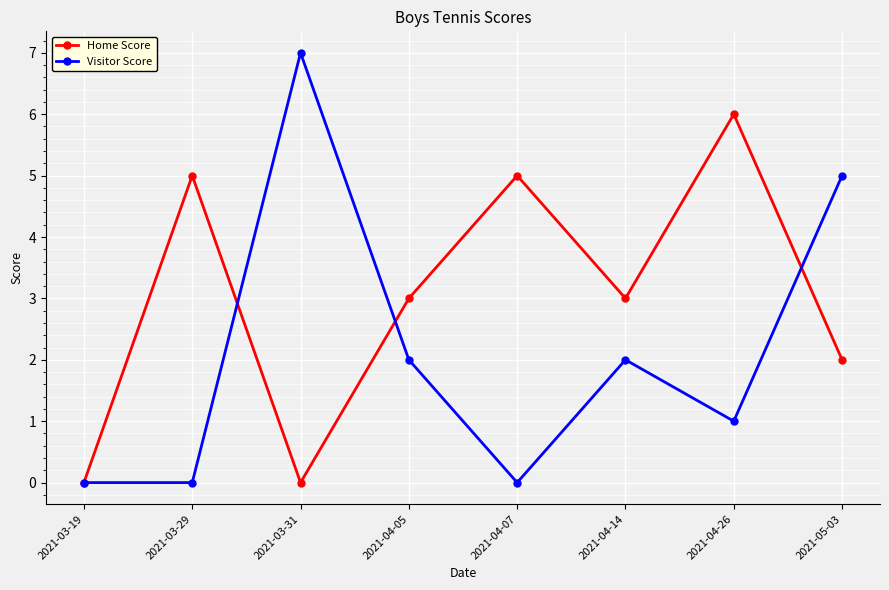

What is the greatest value displayed?

7